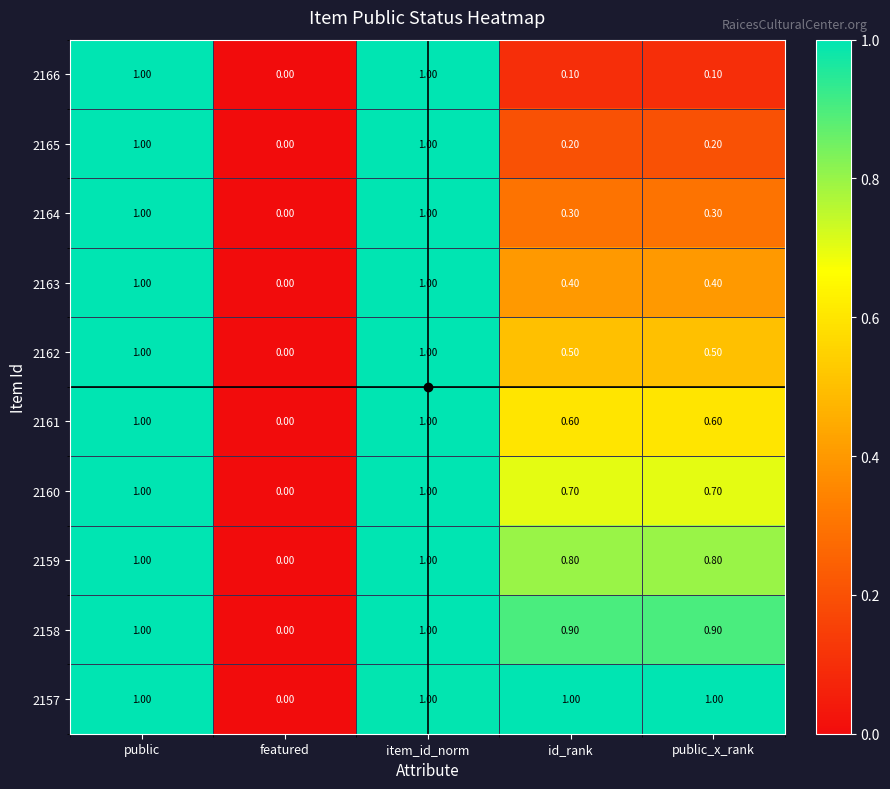

What is the difference between the 2163 values at id_rank and public?

0.6